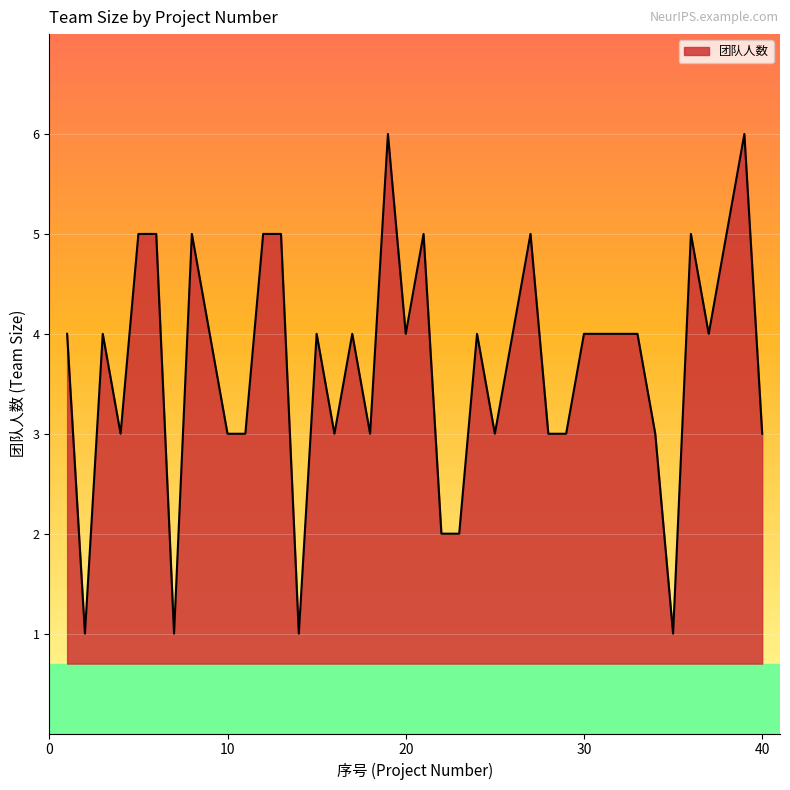

Reading left to right, transcribe all the data shown in this chart.

4	1	4	3	5	5	1	5	4	3	3	5	5	1	4	3	4	3	6	4	5	2	2	4	3	4	5	3	3	4	4	4	4	3	1	5	4	5	6	3